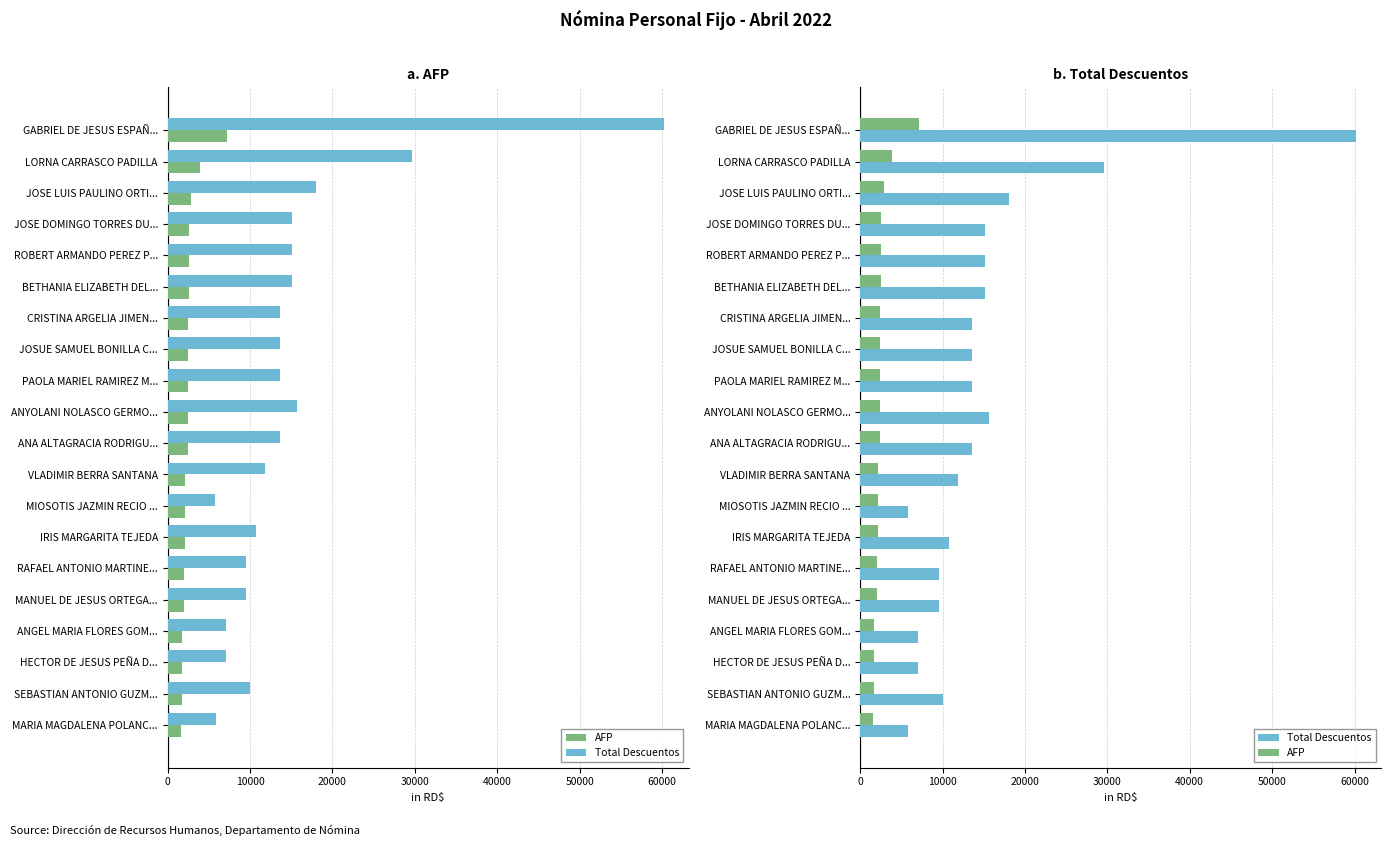

Between JOSE DOMINGO TORRES DU... and LORNA CARRASCO PADILLA, which is larger?

LORNA CARRASCO PADILLA